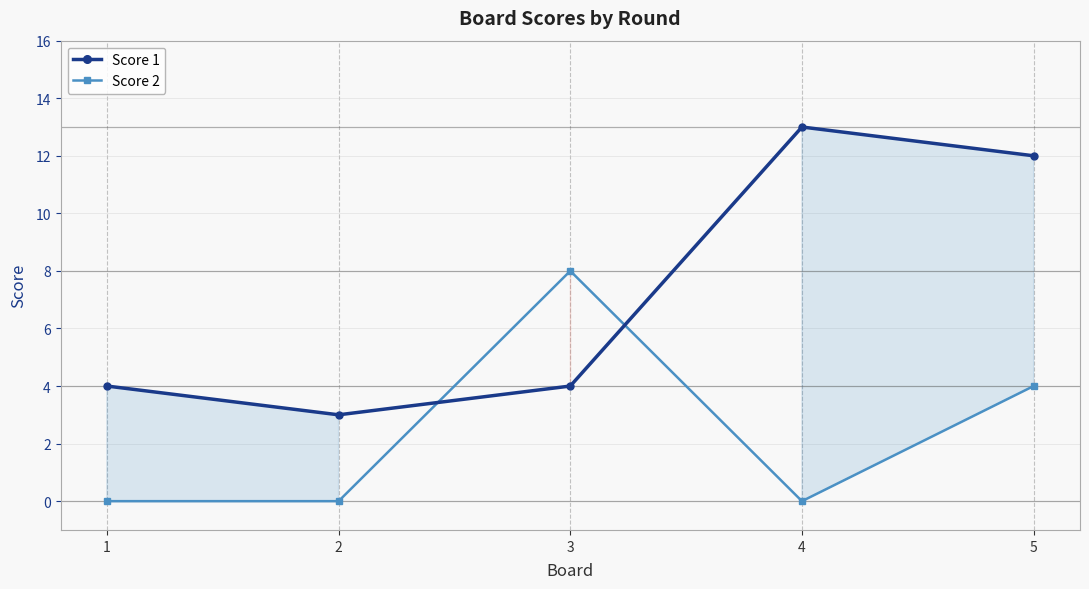

How many times do Score 1 and Score 2 cross each other?

2